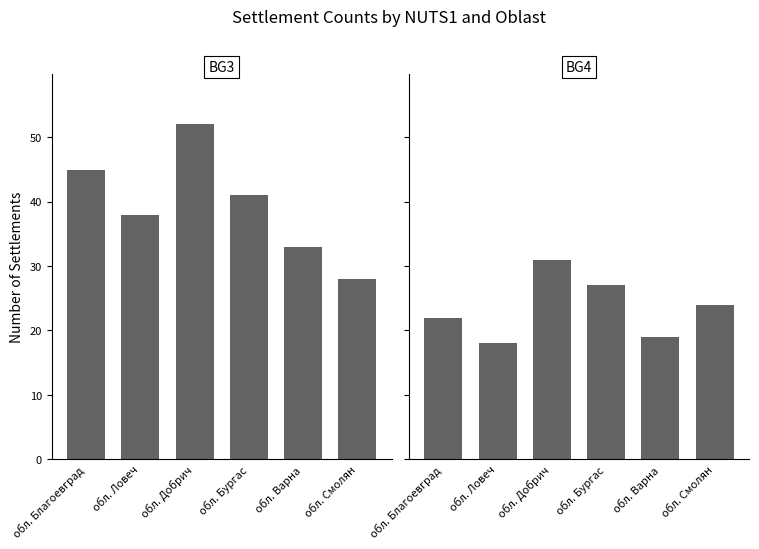

Is the value of BG3 at обл. Ловеч greater than the value of BG4 at обл. Ловеч?

Yes